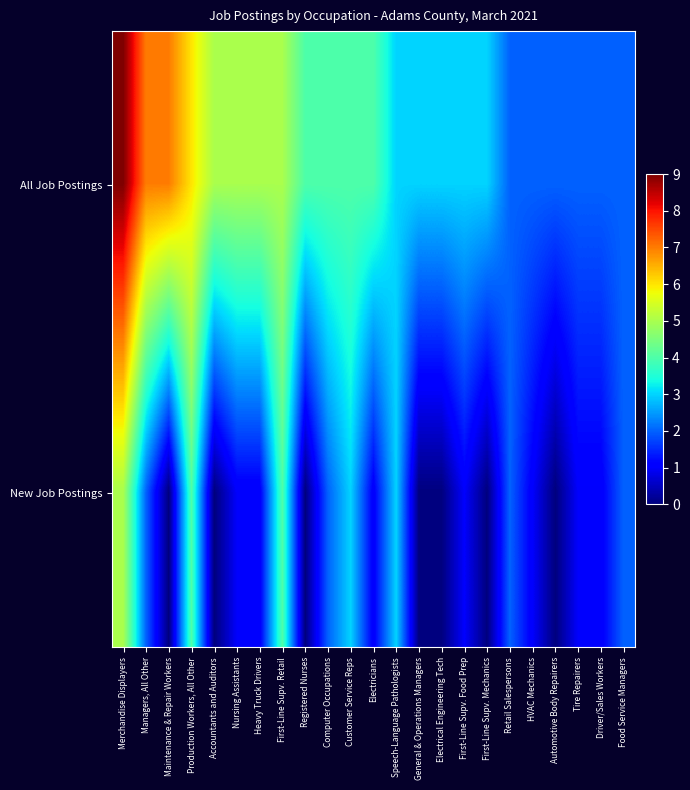

Which series has the largest total across all categories?

All Job Postings